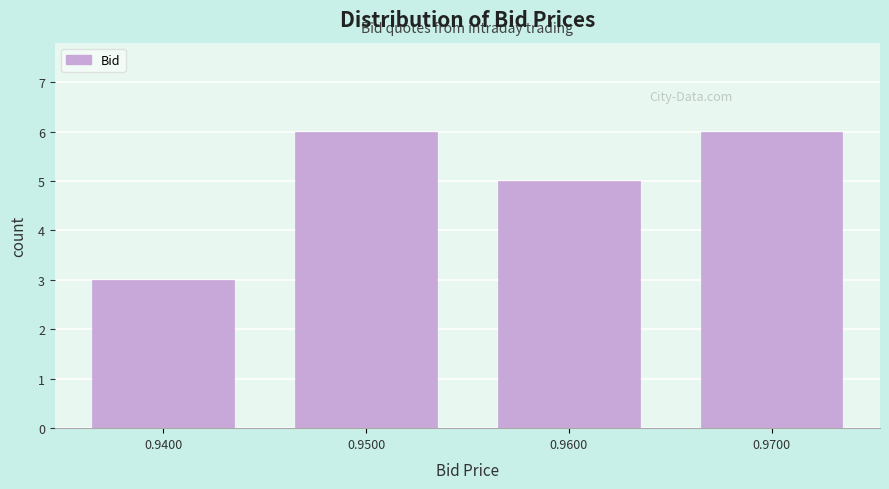

What is the height of the bar covering 0.955 to 0.965 on the x-axis? The values are not printed on the chart, so give them approximately, as read against the axis.

5